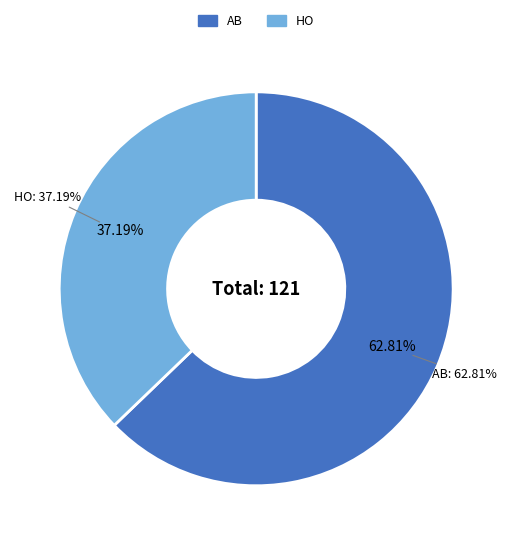

Which slice represents more than half of the pie?

AB